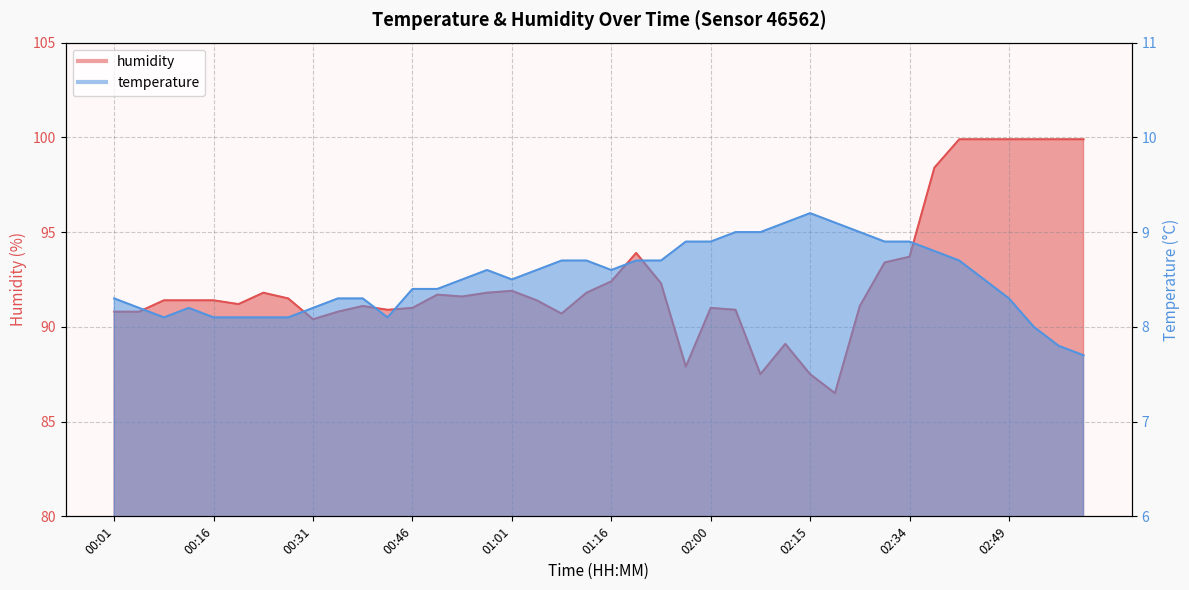

What is the difference between the maximum and second lowest values in the temperature series?

1.4